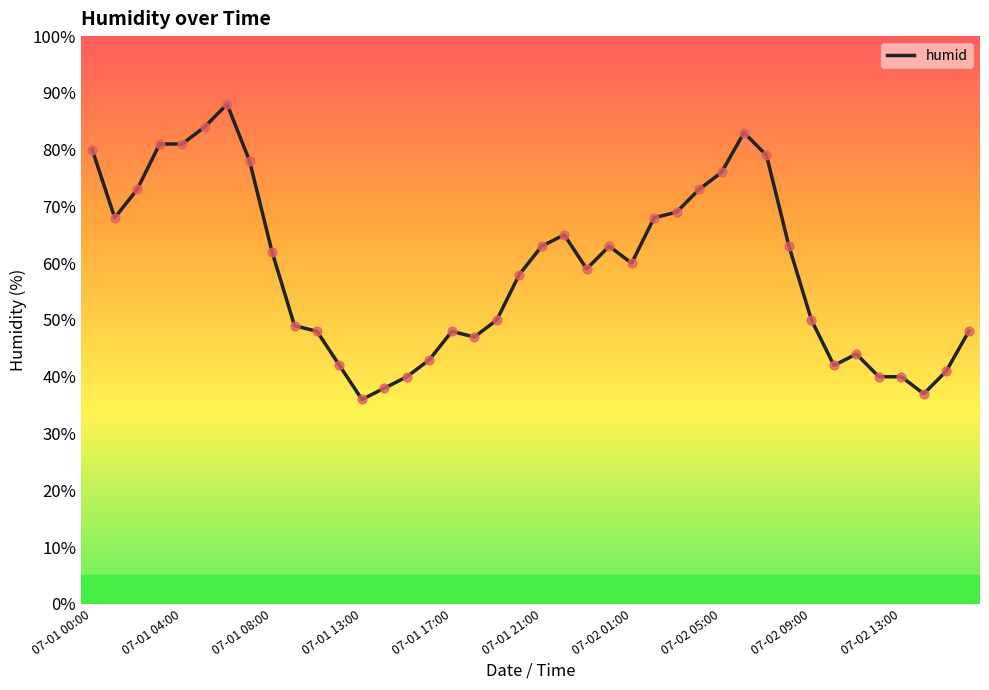

What is the maximum value shown in the chart?

88